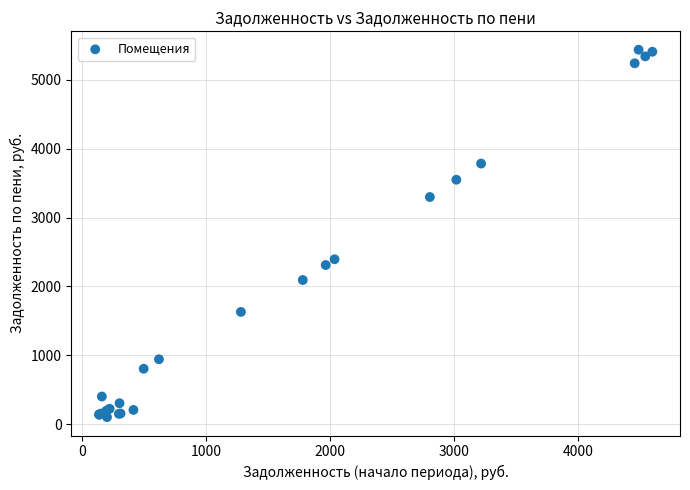

What Y value in the scatter plot is closest to 2769?

2393.8